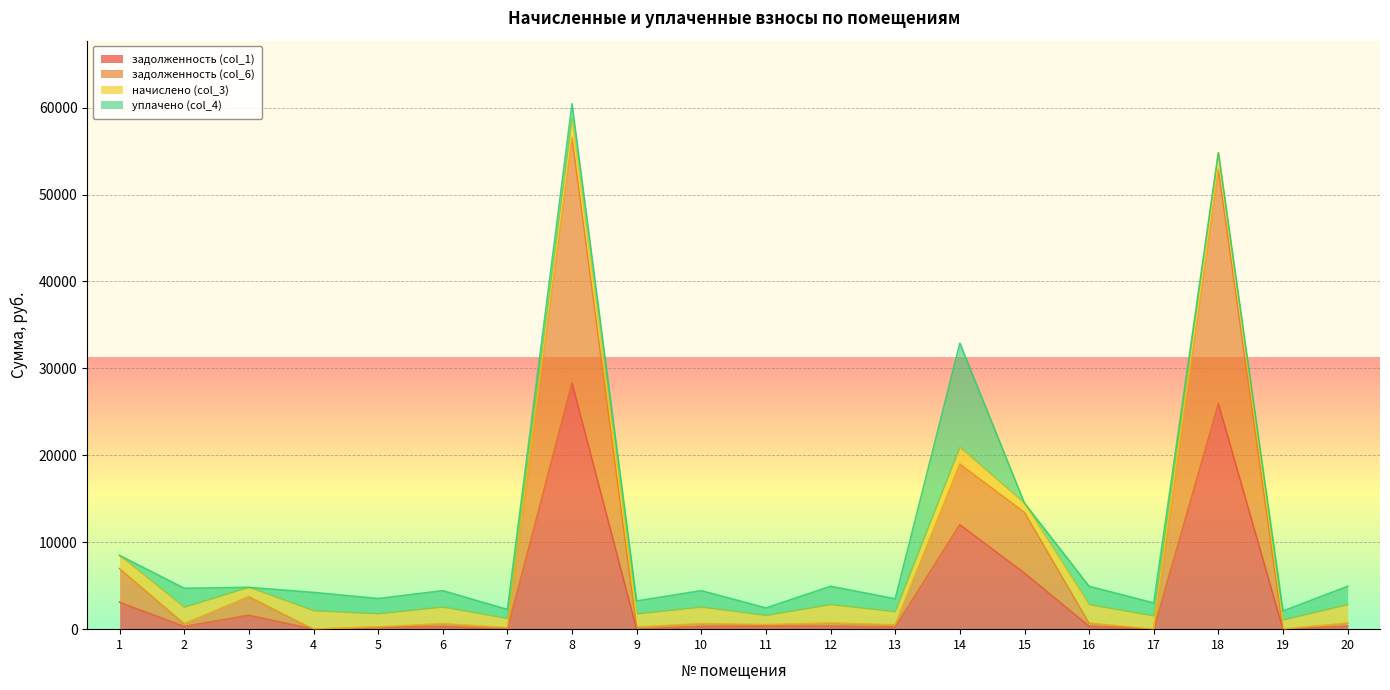

What is the maximum value for задолженность (col_6)?

56578.3